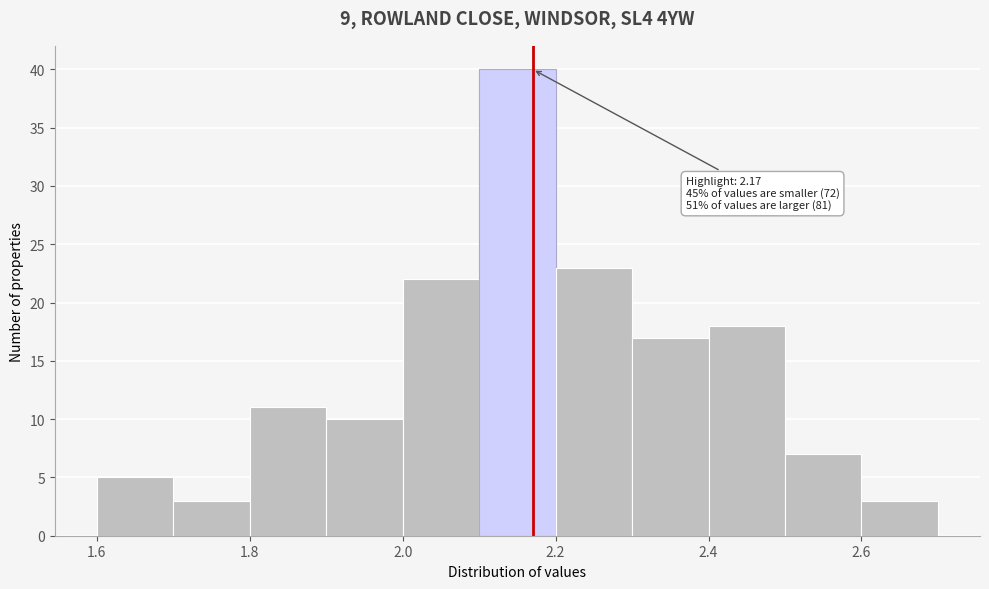

Which range on the x-axis has the tallest bar?

2.1 to 2.2